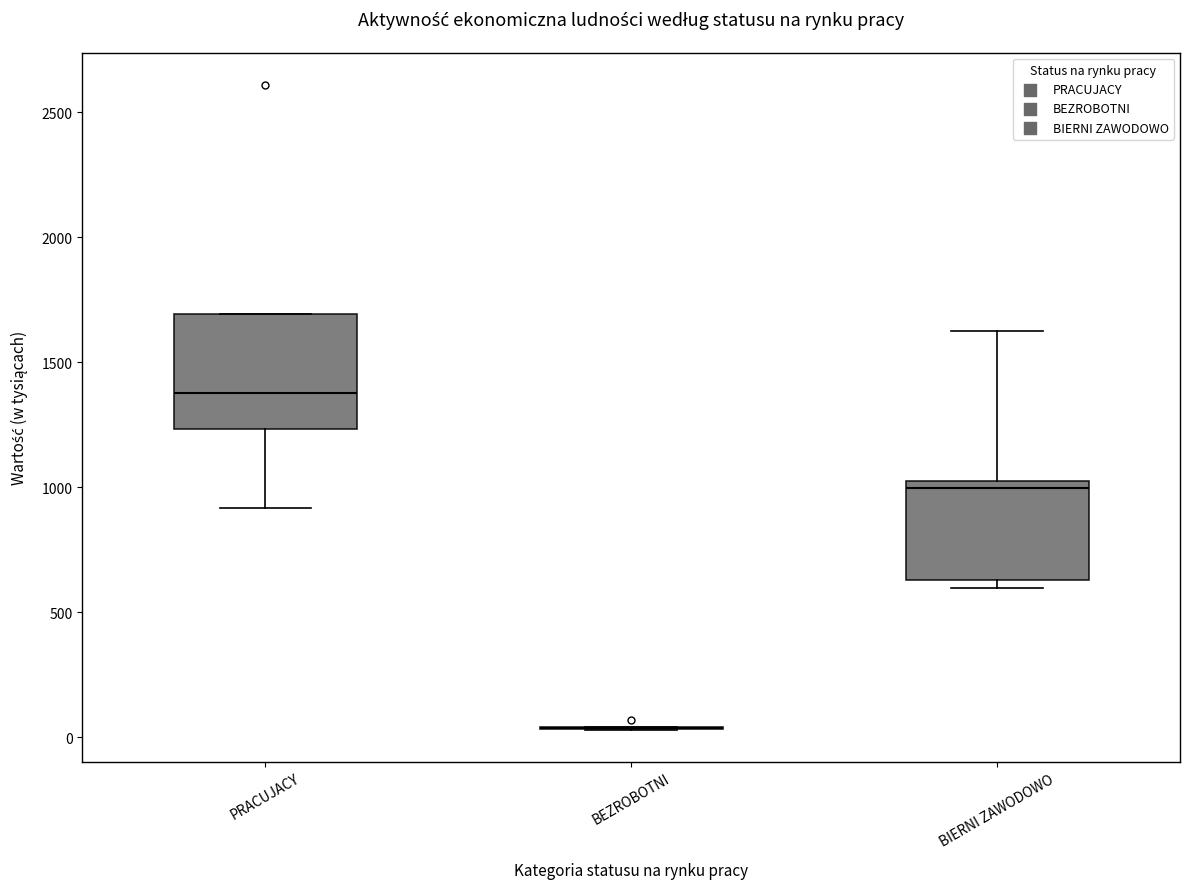

Reading left to right, transcribe this box plot: for each box, give where its median line is, the range the box spans, and where its two whiskers end, as read against the y-axis. The values are not printed on the chart, so give them approximately, as read against the axis.

PRACUJACY: median 1400, box 1250 to 1700, whiskers 900 to 1700
BEZROBOTNI: box collapsed to a line at 50, whiskers 50 to 50
BIERNI ZAWODOWO: median 1000, box 650 to 1050, whiskers 600 to 1600